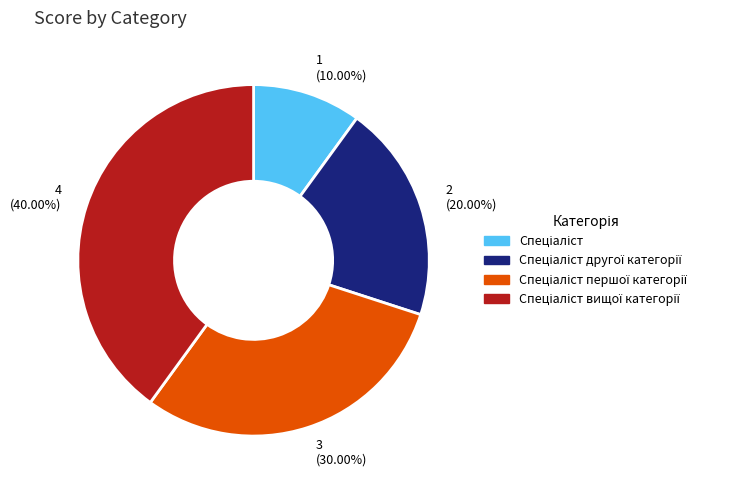

Is there any slice that represents more than half of the pie?

No